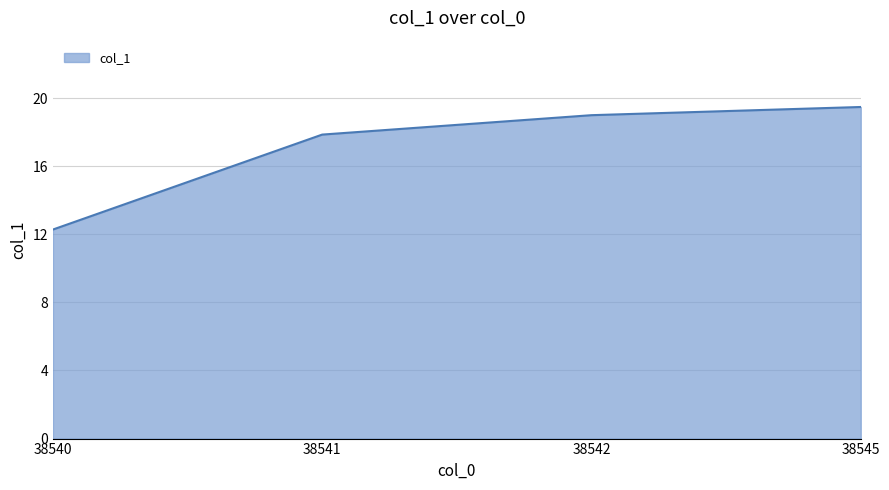

What is the difference between the maximum and second lowest values?

1.6